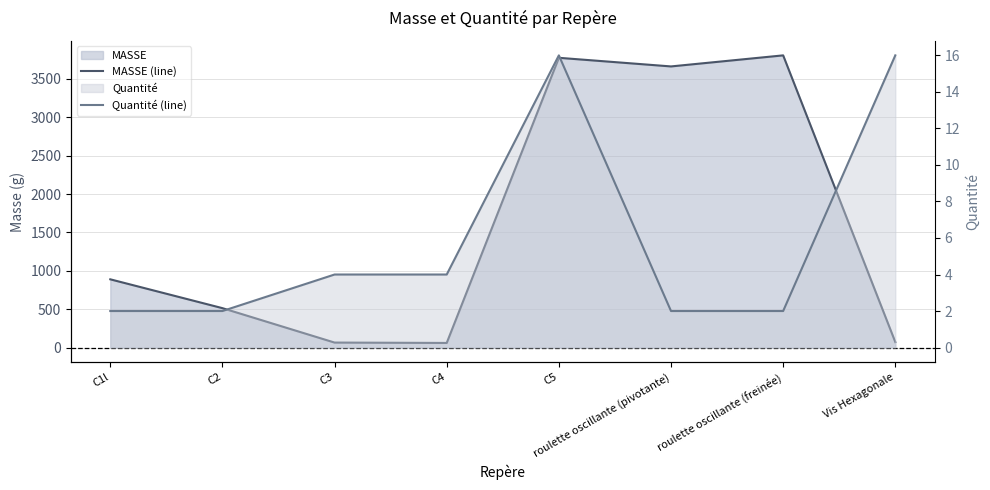

Where does the MASSE (line) series first go above 889?

C1l